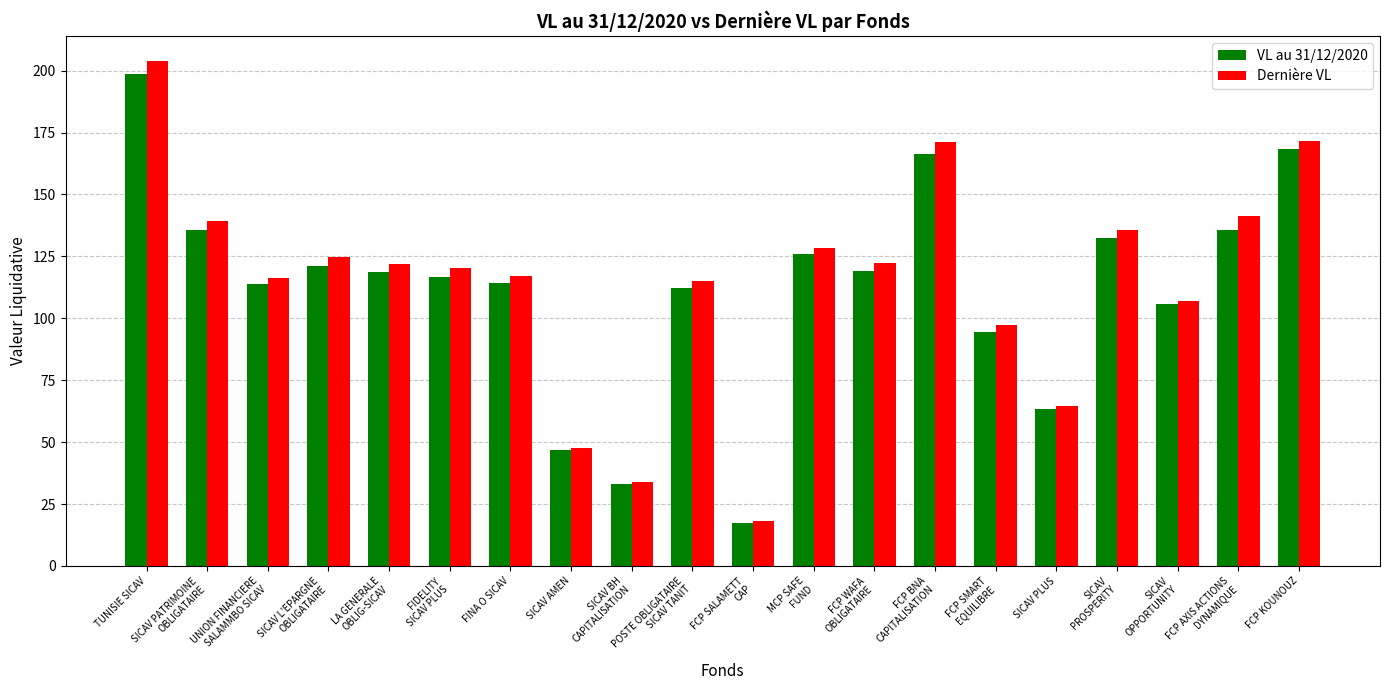

What is the difference between the maximum and second lowest values in the Dernière VL series?

169.8